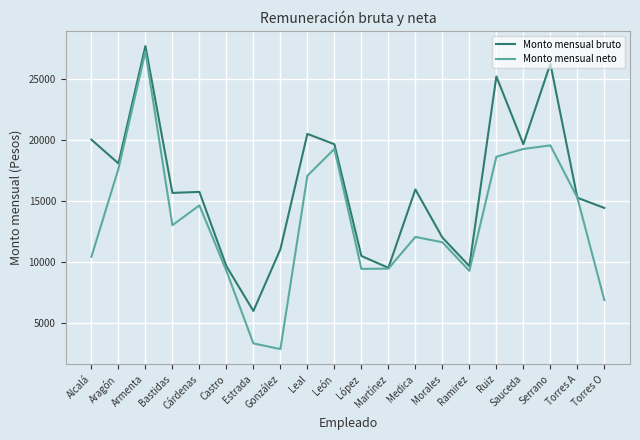

What is the total value across all series at Estrada?

9239.5